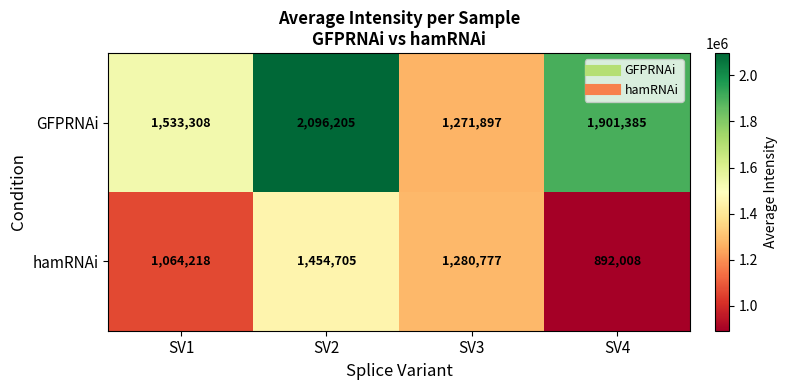

Which series has the largest range (max minus min)?

GFPRNAi